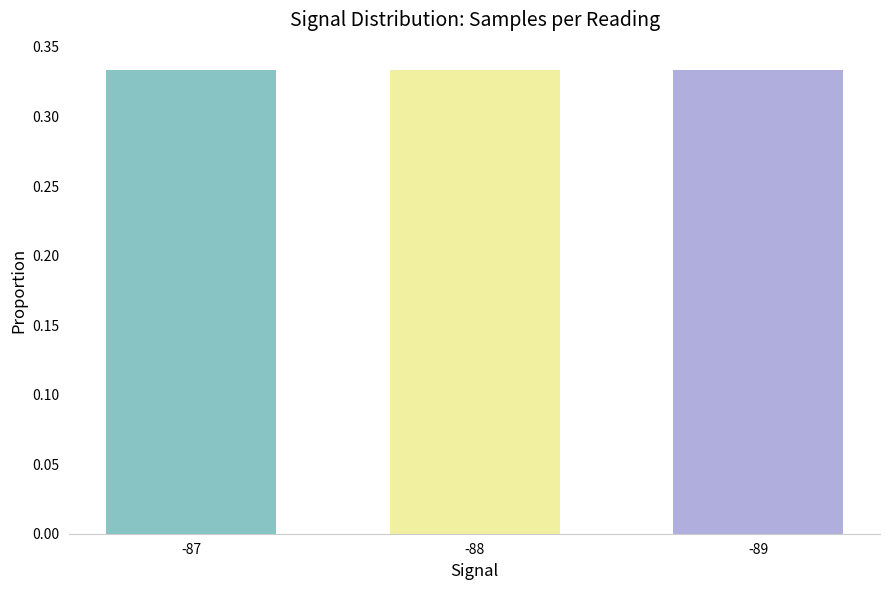

Does the chart contain stacked bars?

No